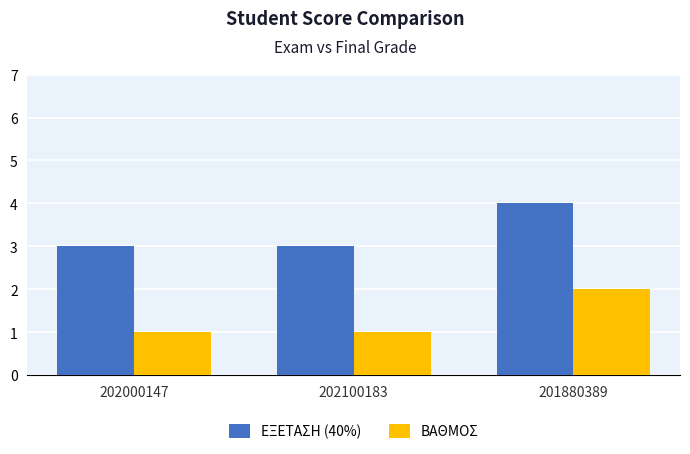

List the series in order of their overall mean, highest first.

ΕΞΕΤΑΣΗ (40%), ΒΑΘΜΟΣ